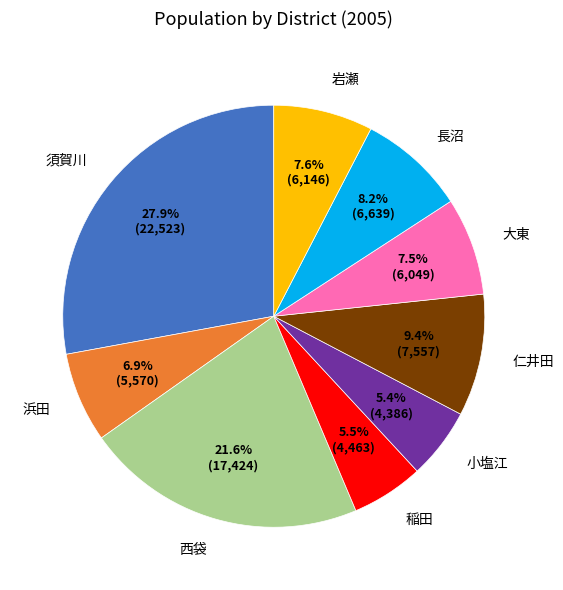

Which category has the biggest portion of the pie?

須賀川